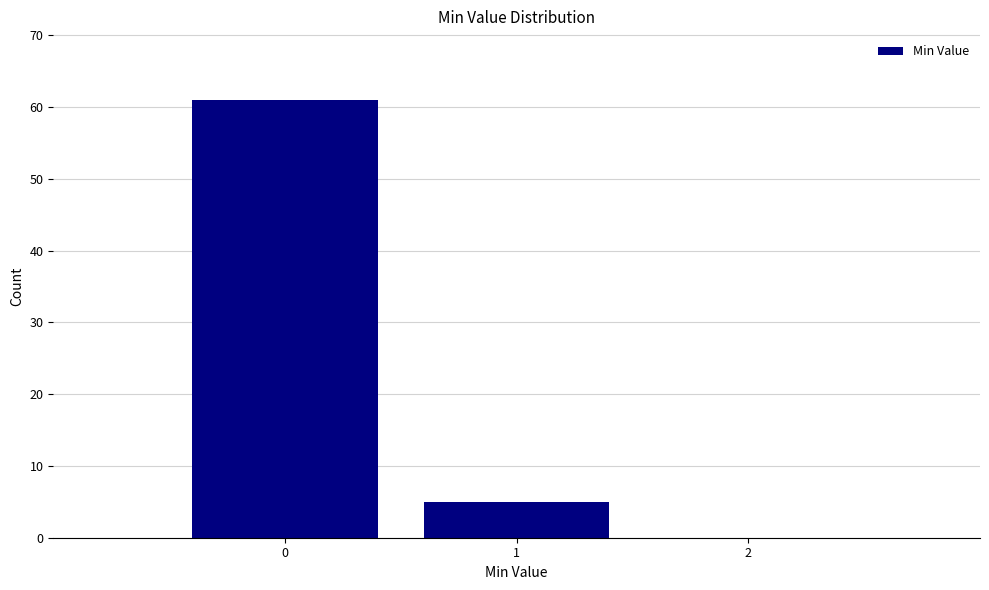

Reading left to right, transcribe this chart: for each bar, give the range it covers on the x-axis and its height. The values are not printed on the chart, so give them approximately, as read against the axis.

-0.5 to 0.5: 61
0.5 to 1.5: 5
1.5 to 2.5: 0